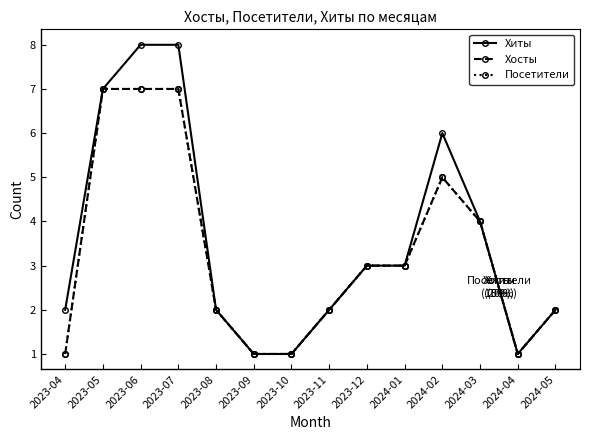

Is this an area chart (filled region under the line)?

No